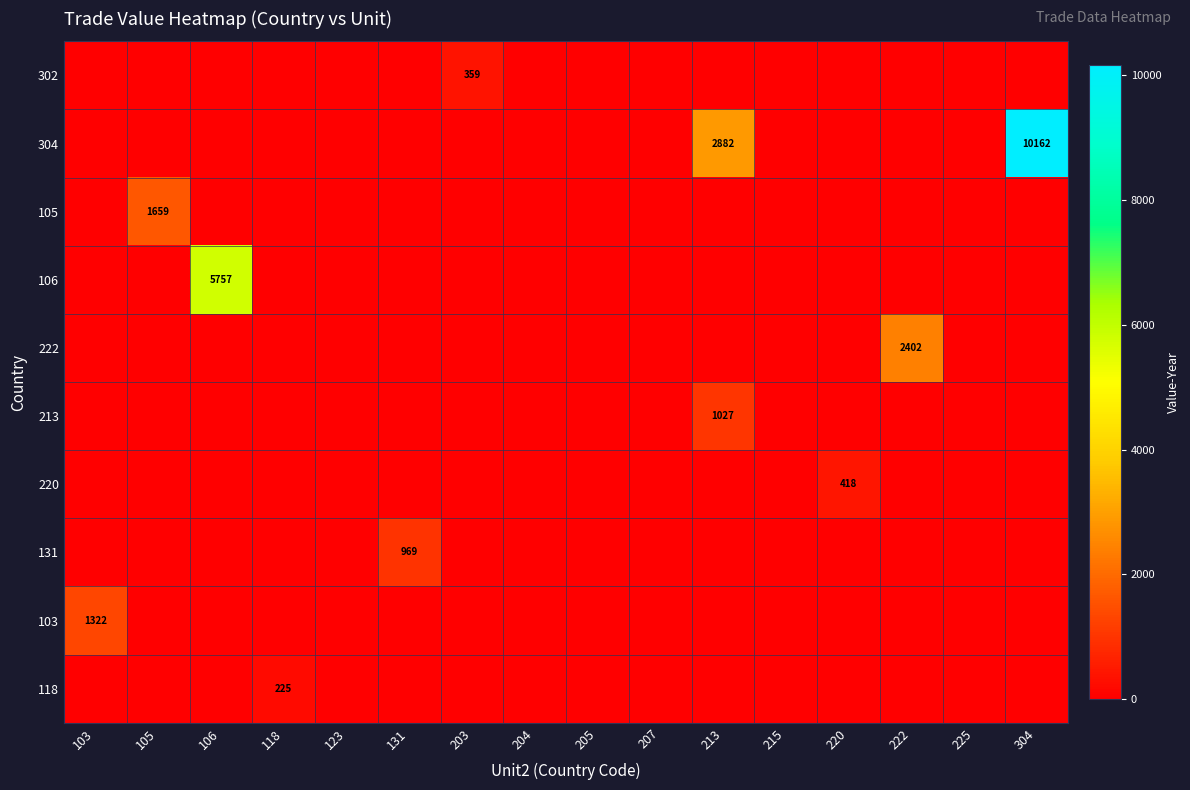

How many values in 302 are above zero?

1